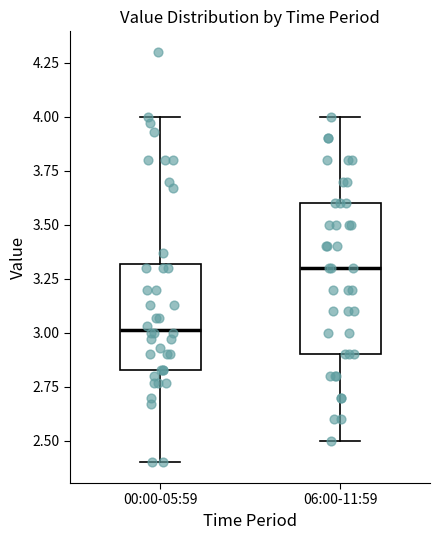

Reading left to right, transcribe this box plot: for each box, give where its median line is, the range the box spans, and where its two whiskers end, as read against the y-axis. The values are not printed on the chart, so give them approximately, as read against the axis.

00:00-05:59: median 3.00, box 2.85 to 3.30, whiskers 2.40 to 4.00
06:00-11:59: median 3.30, box 2.90 to 3.60, whiskers 2.50 to 4.00